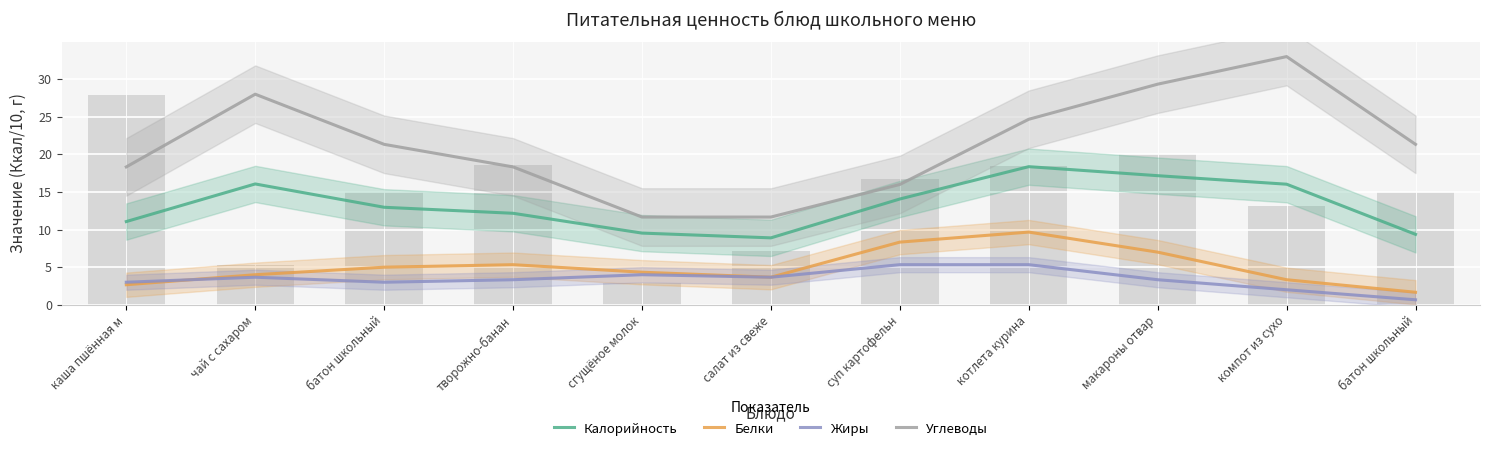

Which series changed the most between чай с сахаром and суп картофельн?

Углеводы